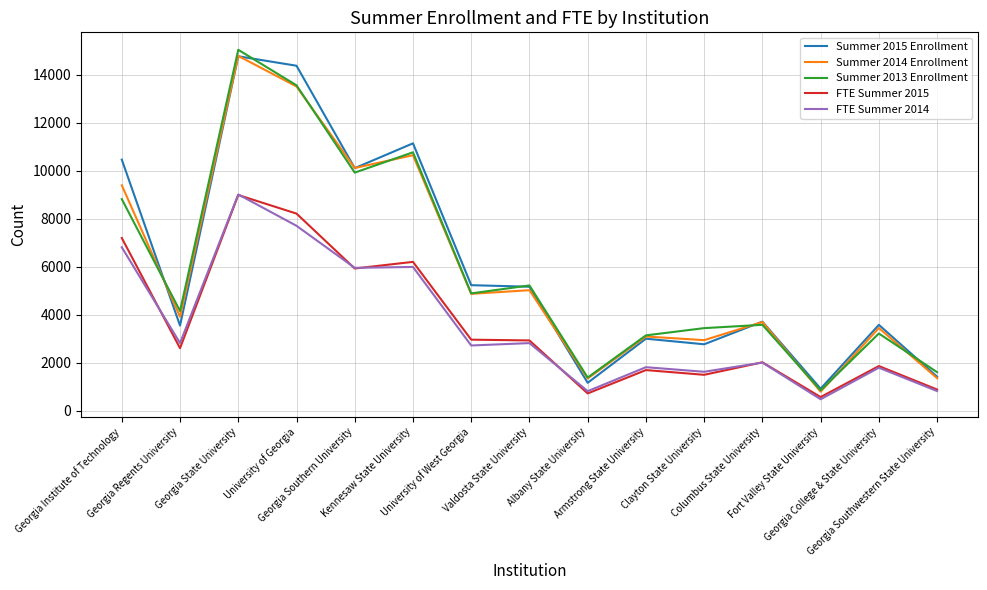

Is the value of FTE Summer 2014 at Georgia College & State University greater than the value of Summer 2014 Enrollment at University of West Georgia?

No